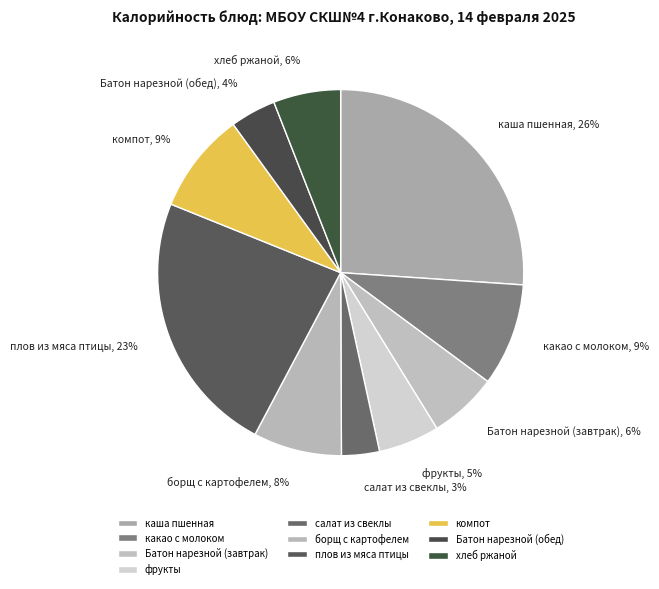

Is there any slice that represents more than half of the pie?

No